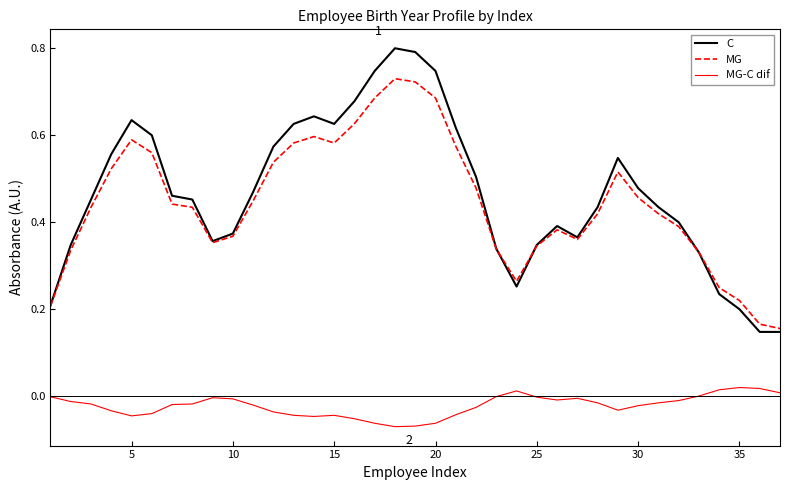

True or false: MG and MG-C dif intersect in this chart.

False